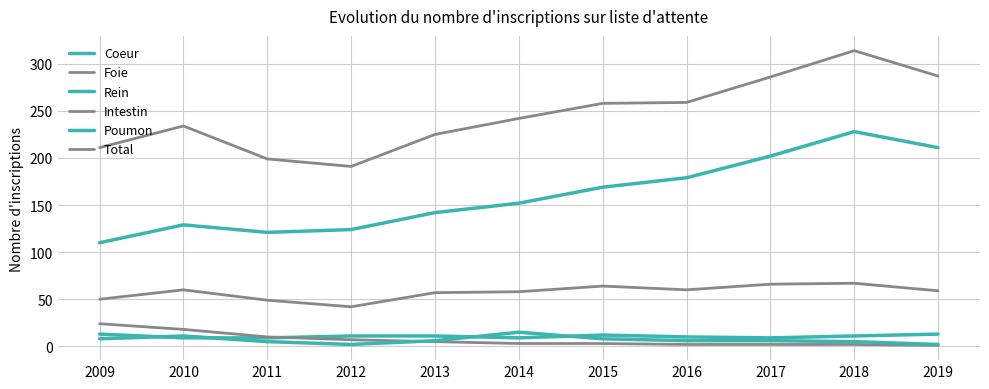

True or false: Total has more than 1 points higher than both neighbors.

True